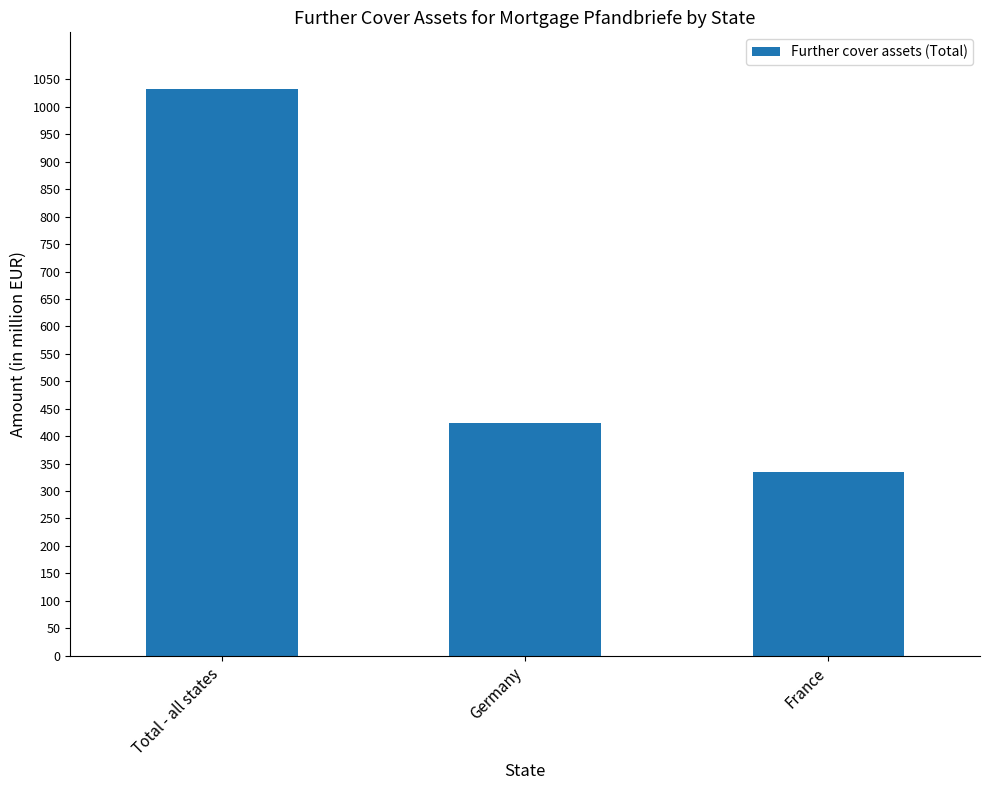

Reading right to left, list all the values displayed in this chart.

335.0	423.5	1032.5